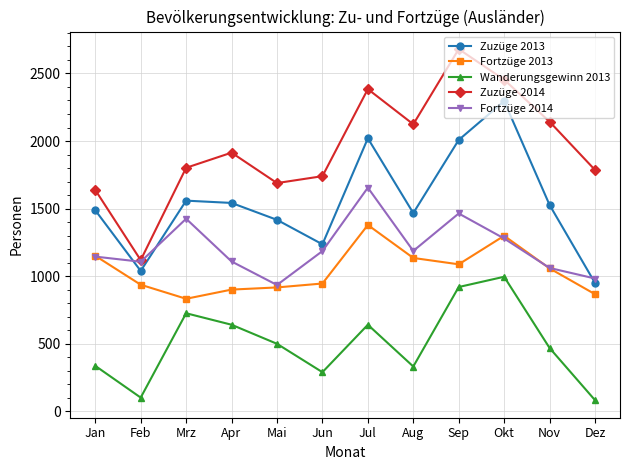

True or false: Zuzüge 2014 and Wanderungsgewinn 2013 cross at least once.

False